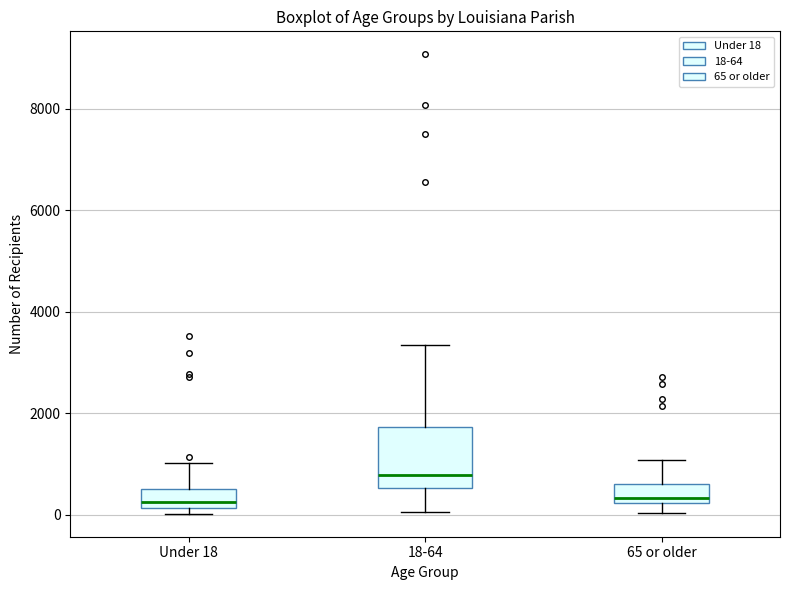

Which box is the tallest, from its lower edge to its upper edge?

18-64